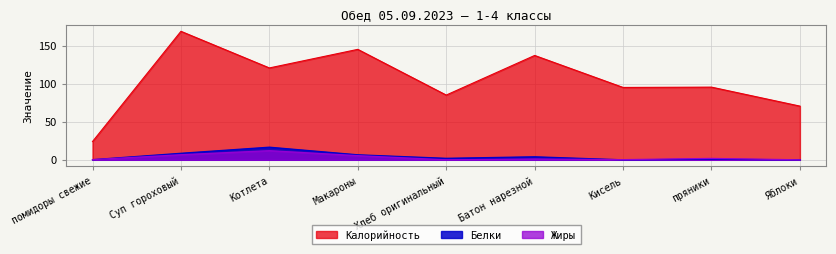

Where is the first local maximum for Калорийность?

Суп гороховый